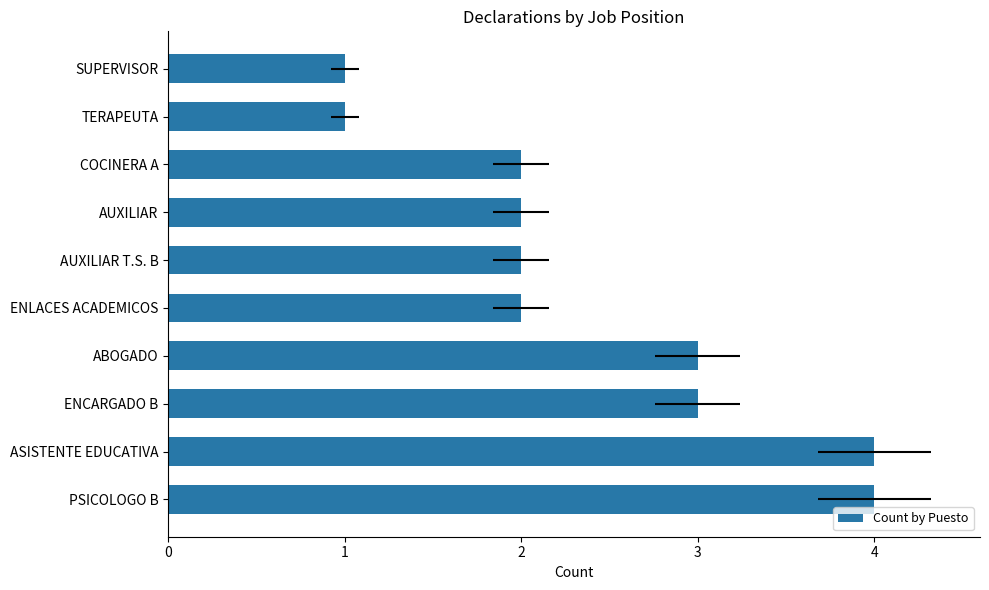

What is the sum of all values?

24